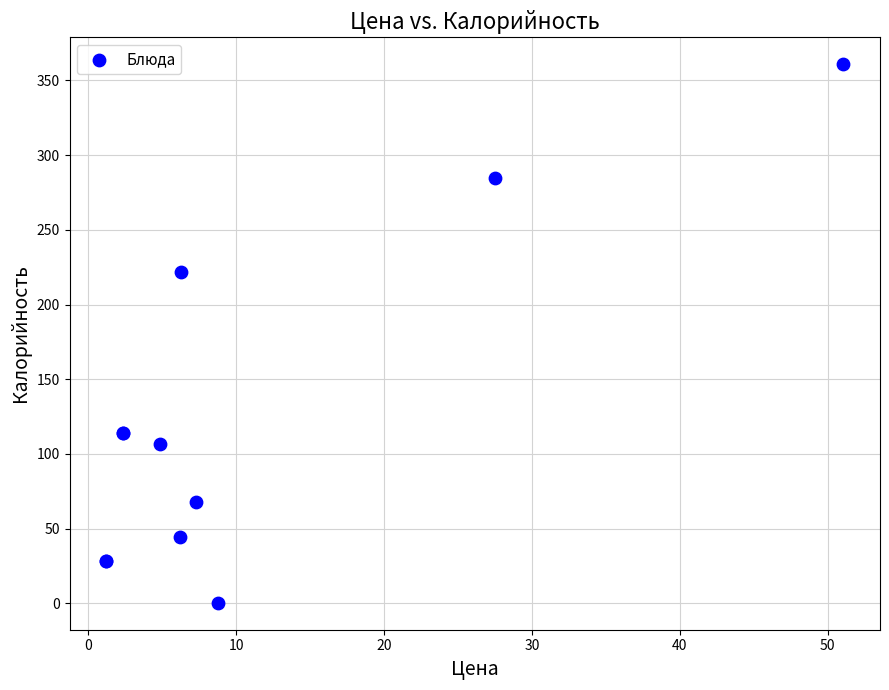

What Y value in the scatter plot is closest to 180?

222.0